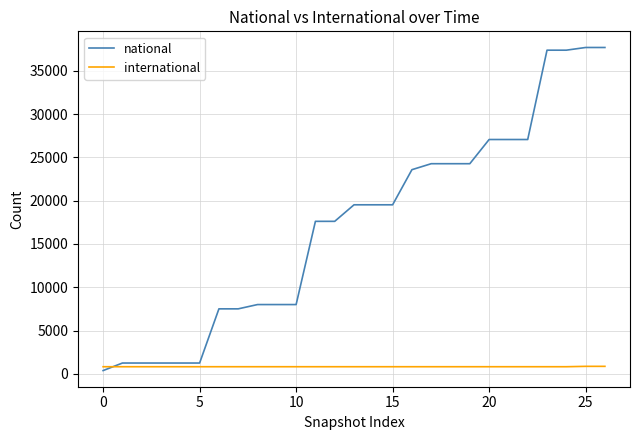

Which series has the widest spread of values?

national